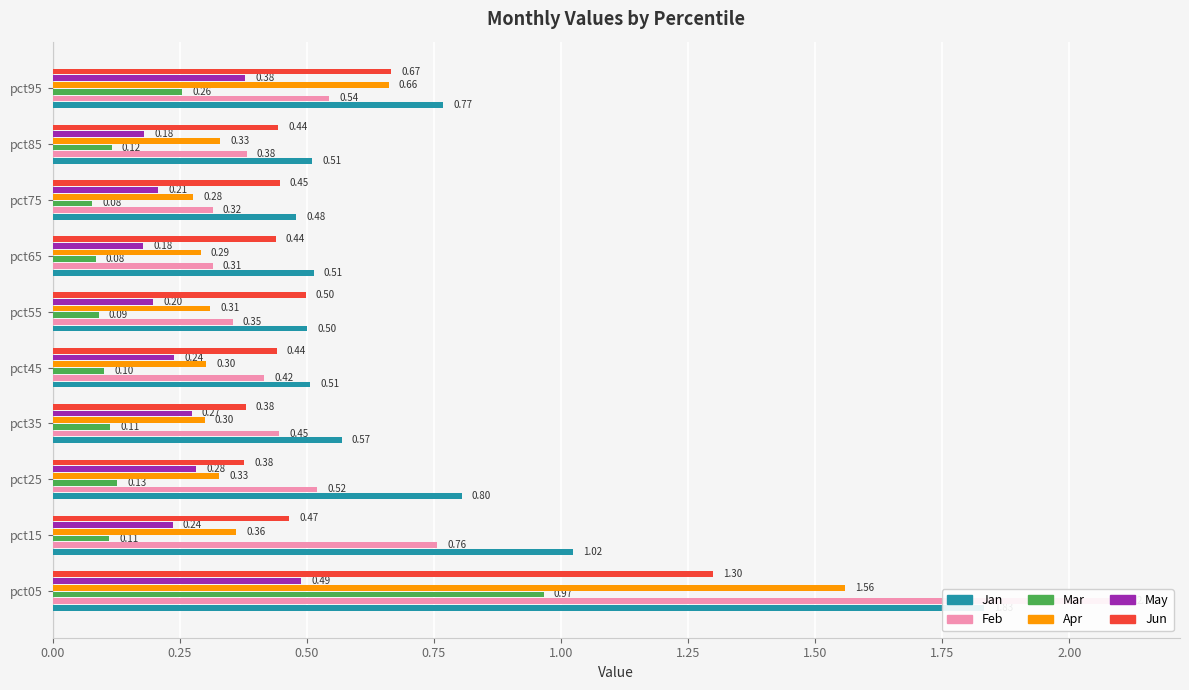

Is it true that Jan equals 0.8 at pct25?

True